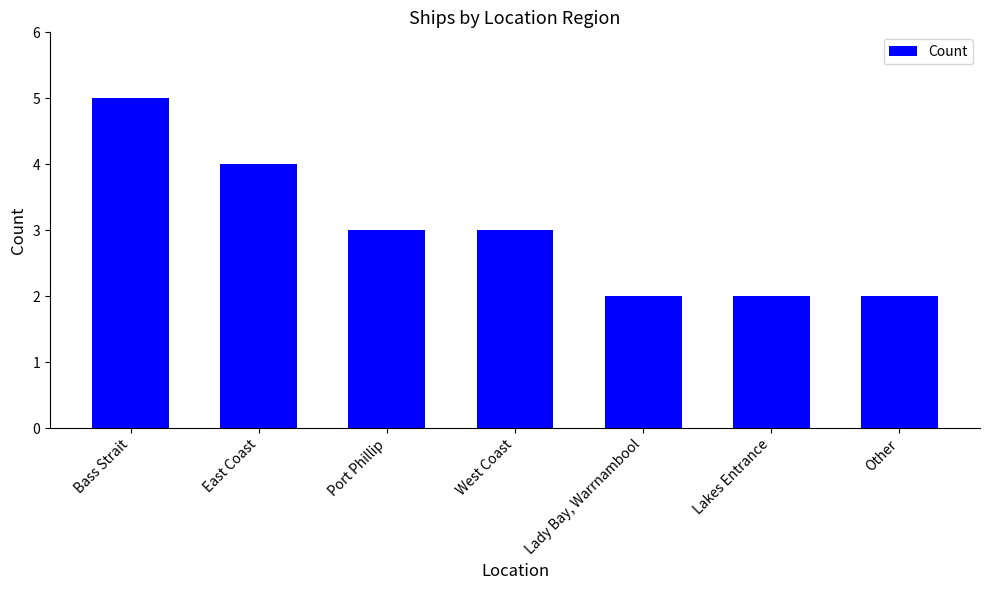

Count the values in the range 2 to 4.

6